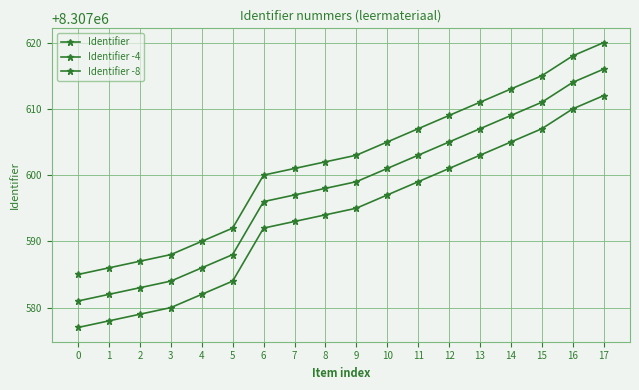

Reading right to left, transcribe all the data shown in this chart.

Identifier: 8307620	8307618	8307615	8307613	8307611	8307609	8307607	8307605	8307603	8307602	8307601	8307600	8307592	8307590	8307588	8307587	8307586	8307585
Identifier -4: 8307616	8307614	8307611	8307609	8307607	8307605	8307603	8307601	8307599	8307598	8307597	8307596	8307588	8307586	8307584	8307583	8307582	8307581
Identifier -8: 8307612	8307610	8307607	8307605	8307603	8307601	8307599	8307597	8307595	8307594	8307593	8307592	8307584	8307582	8307580	8307579	8307578	8307577